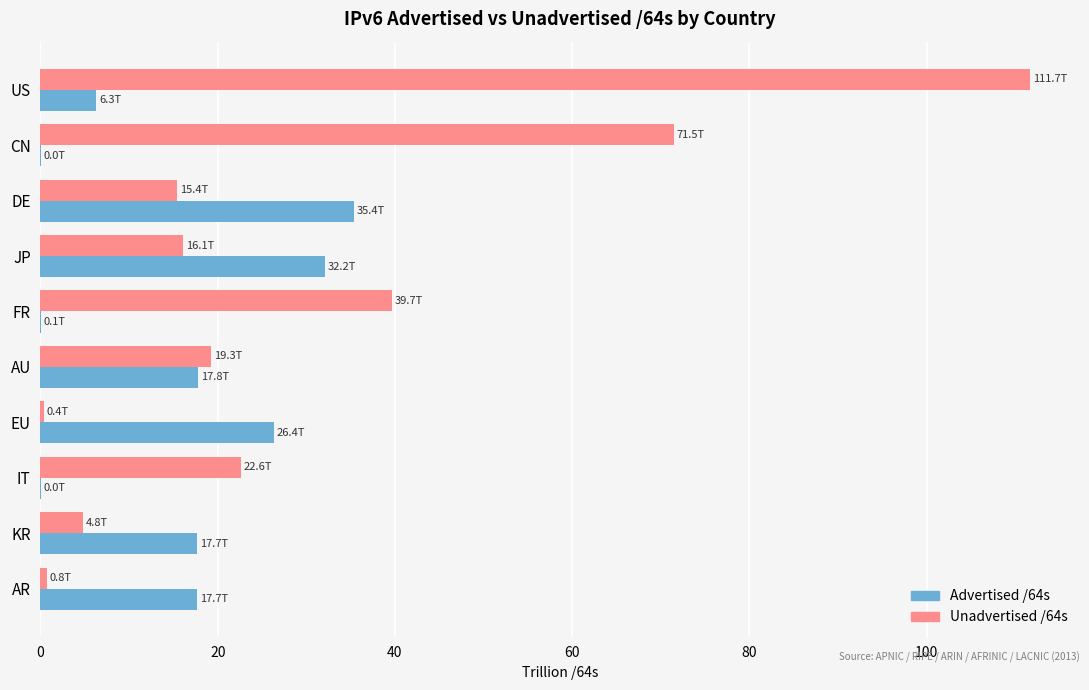

What is the maximum value for Advertised /64s?

35.4